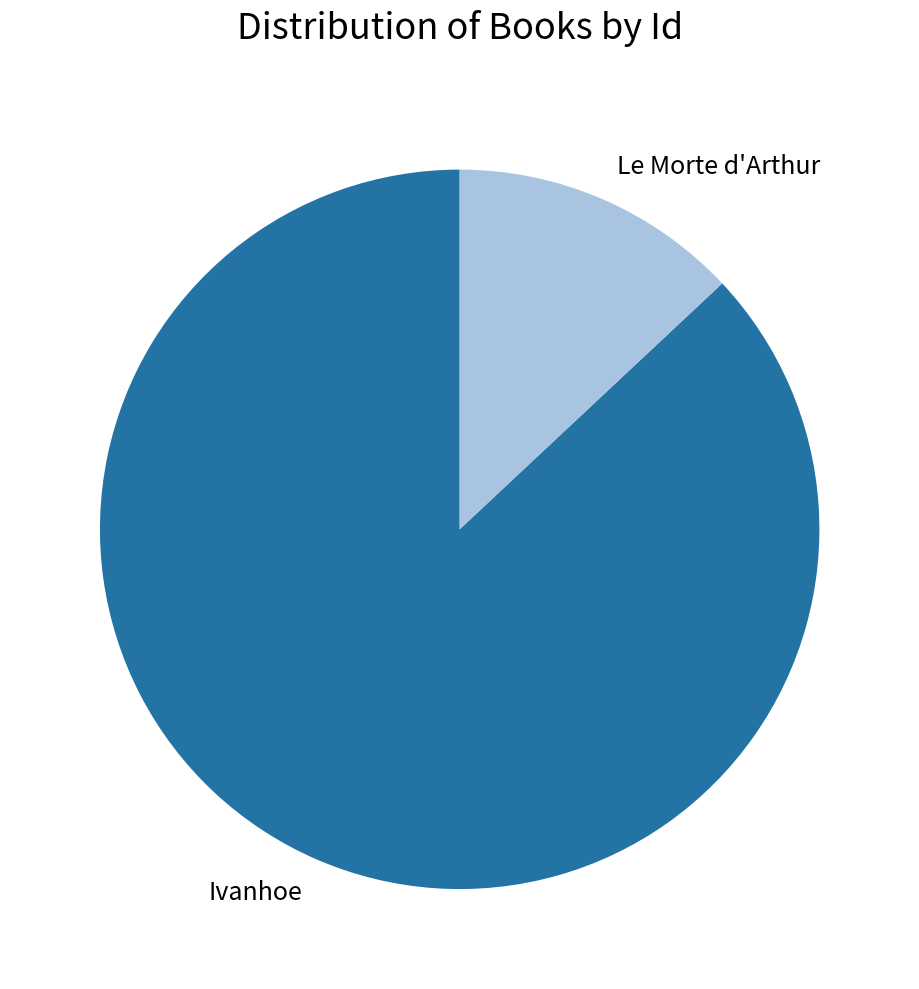

Which category accounts for the majority?

Ivanhoe